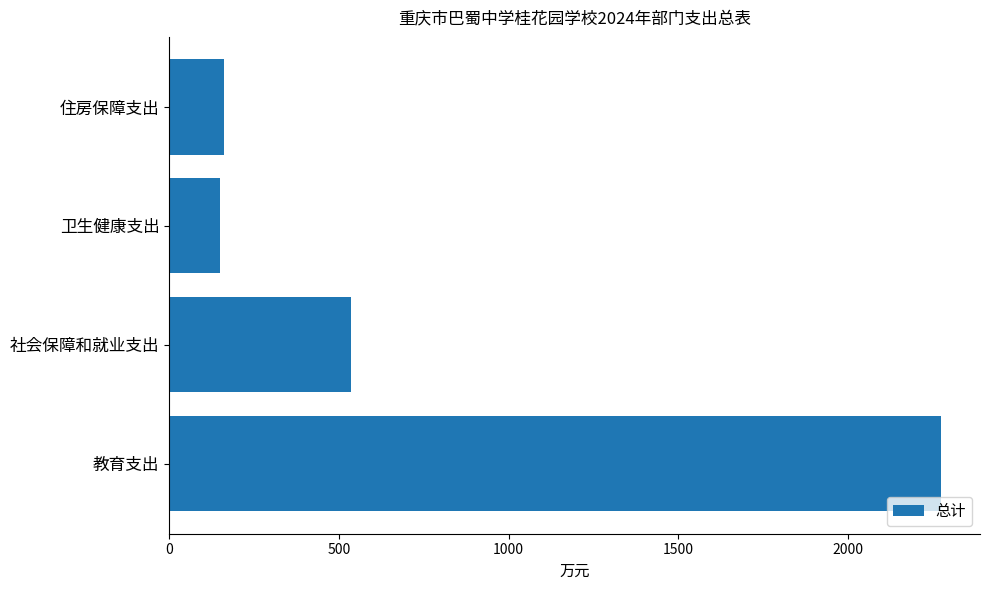

True or false: the data shows 148.1 at 卫生健康支出.

True